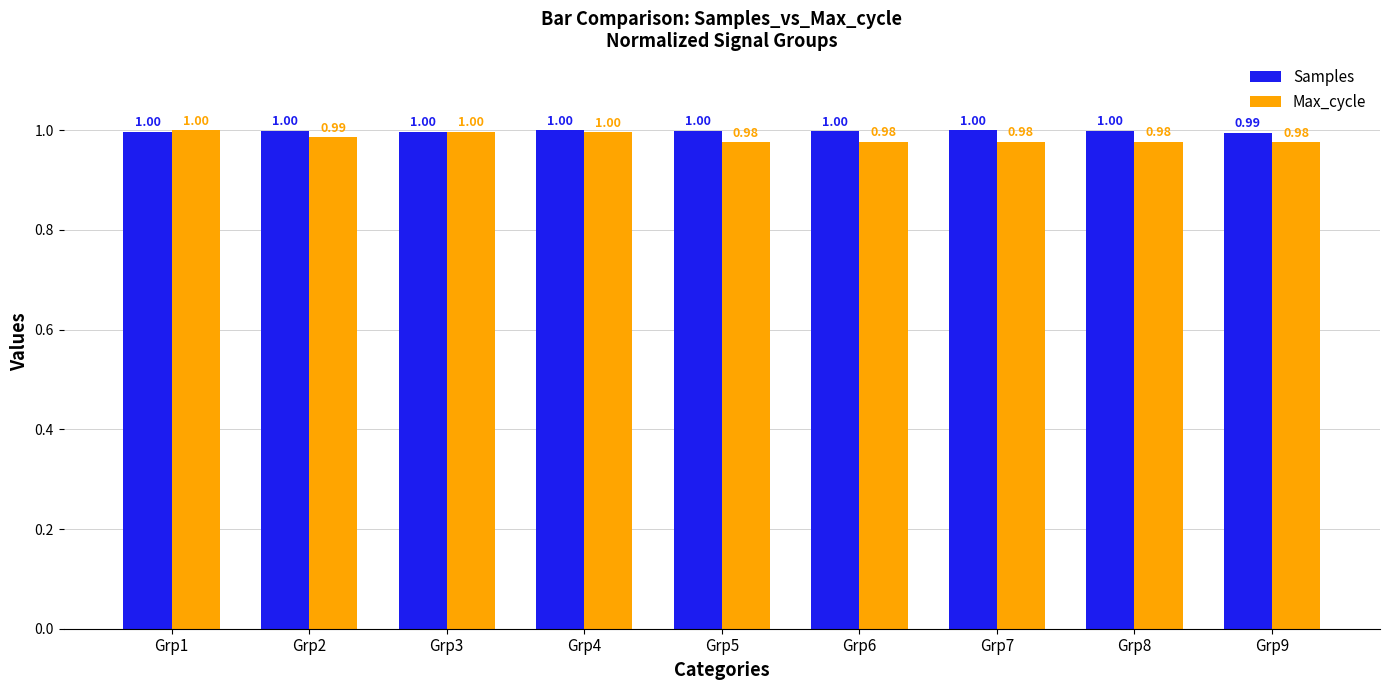

What is the value of the Max_cycle bar at the 7th from the left?

1.0